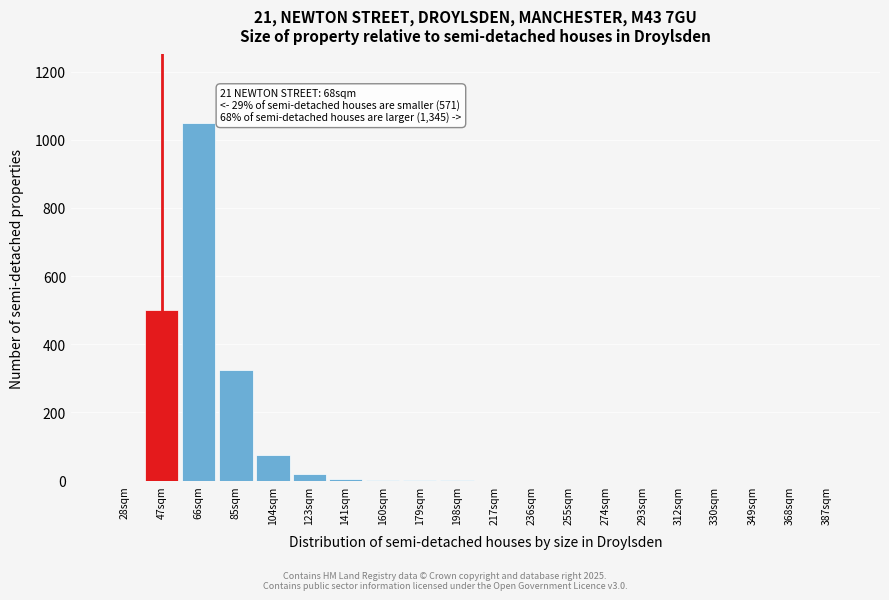

Where is the data nearest to the value 525?

47sqm